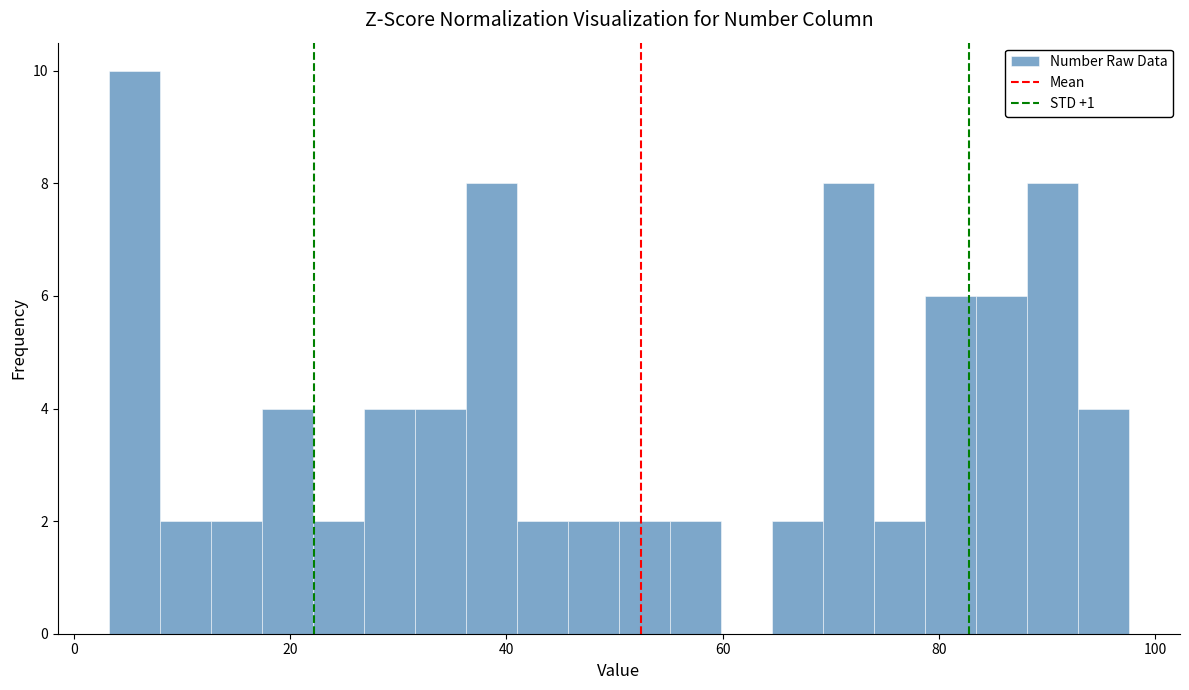

Around what value on the x-axis is the tallest bar? Give the approximate position of its centre, as read against the axis.

6